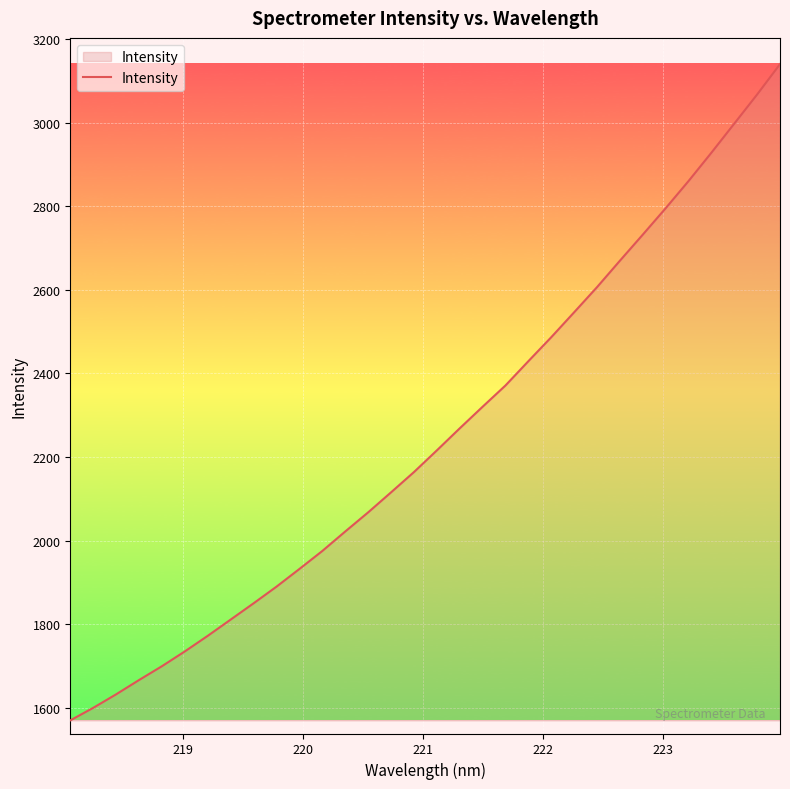

What is the maximum value shown in the chart?

3139.8